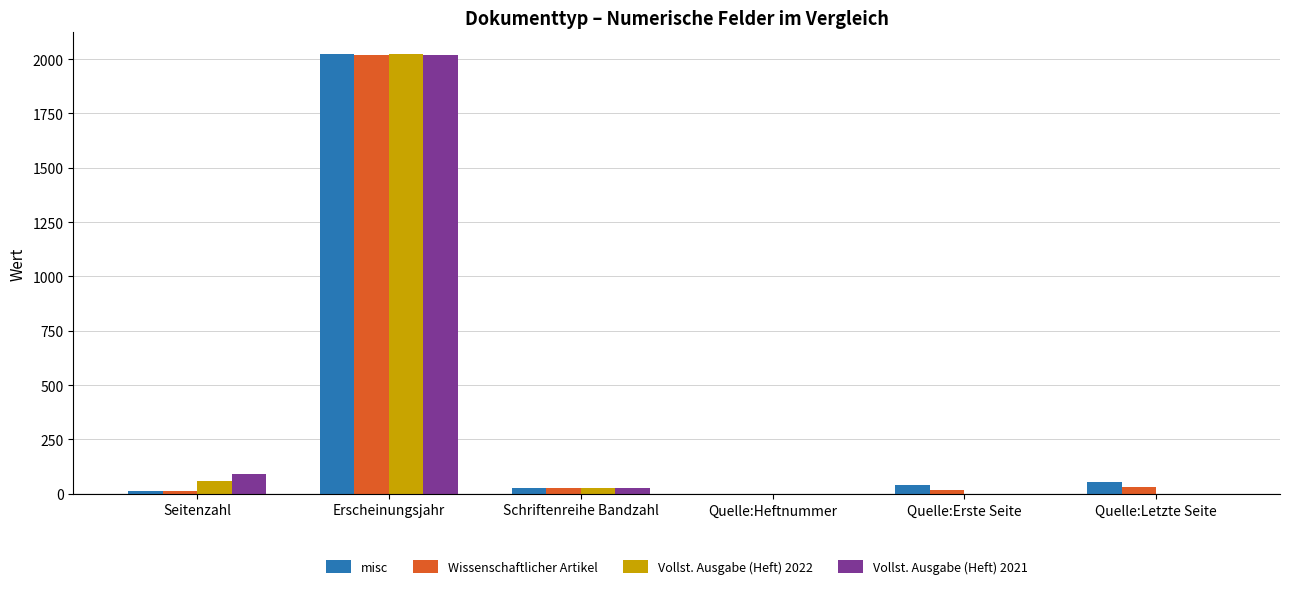

What is the average value of the Vollst. Ausgabe (Heft) 2021 series?

357